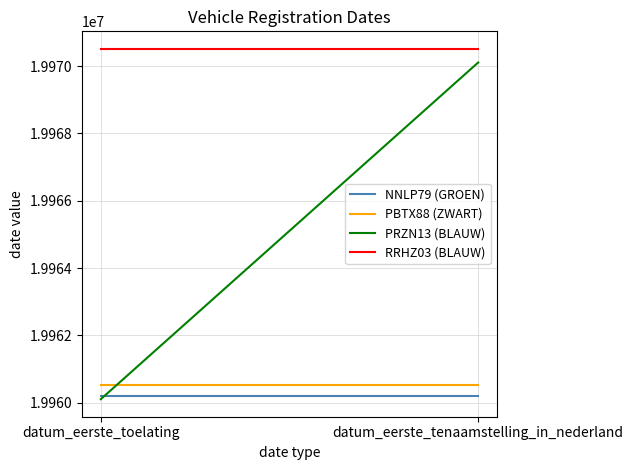

Is the value of RRHZ03 (BLAUW) at datum_eerste_tenaamstelling_in_nederland greater than the value of PRZN13 (BLAUW) at datum_eerste_toelating?

Yes